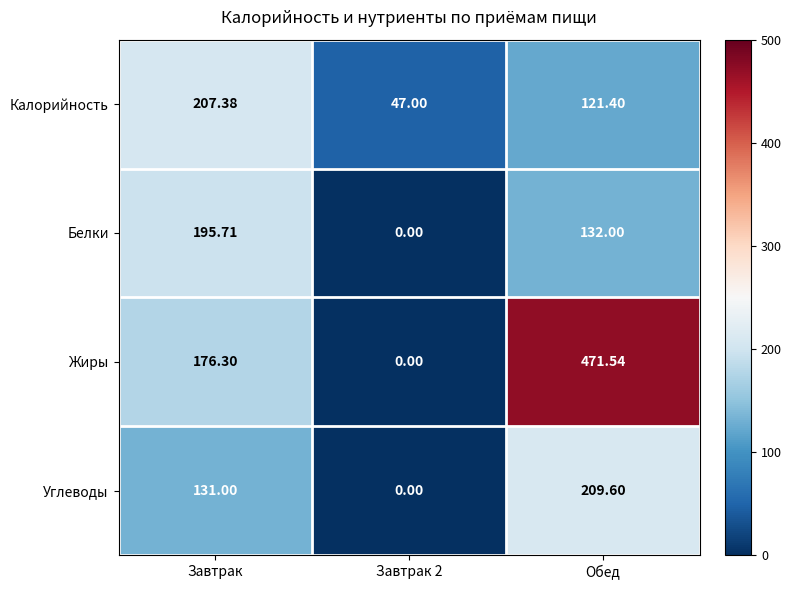

At which label does Калорийность first exceed 121?

Завтрак